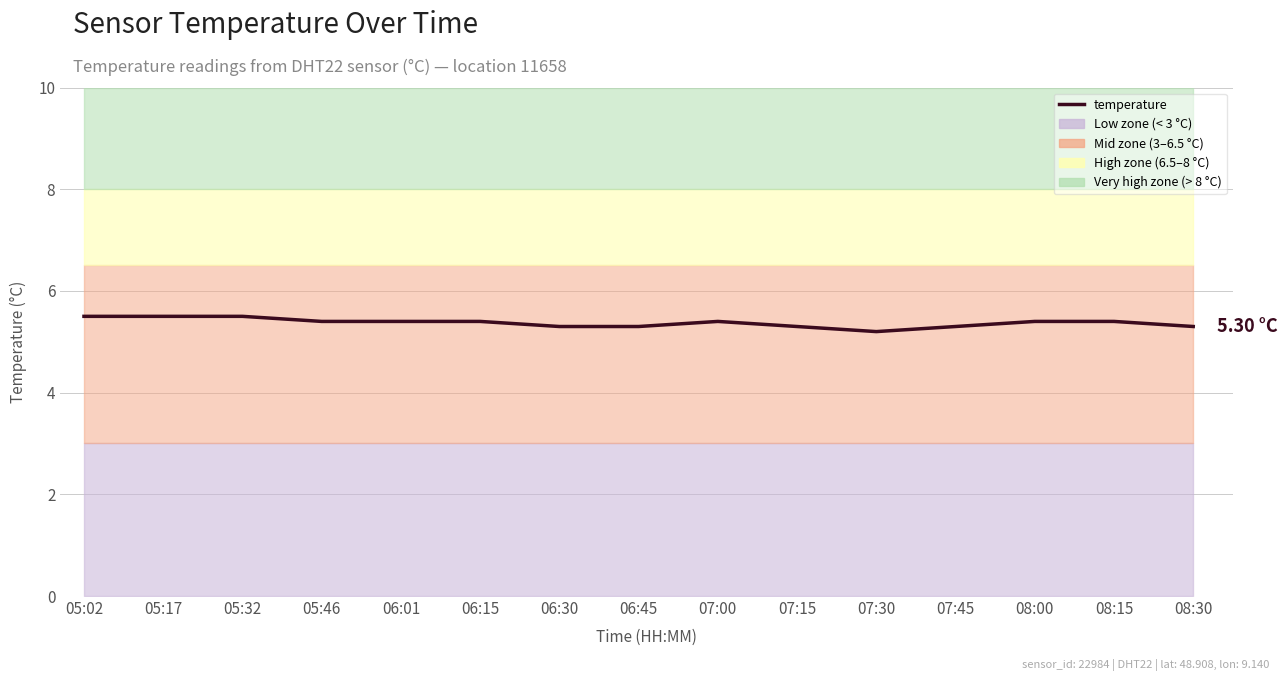

What position from the left is 07:30?

11